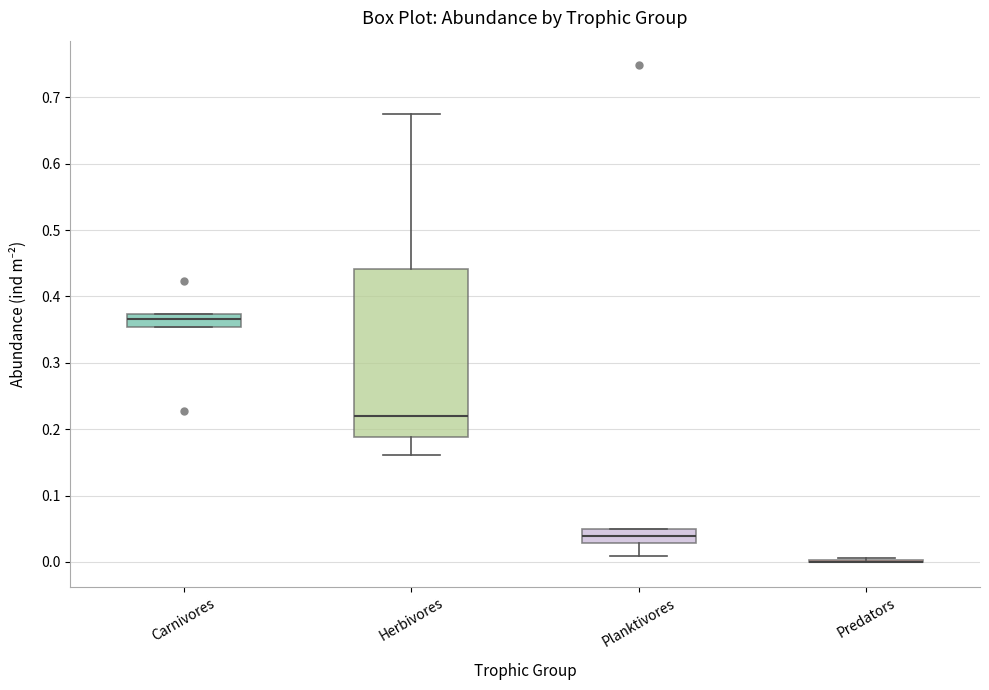

Comparing the boxes themselves (not the whiskers), which one is the tallest?

Herbivores